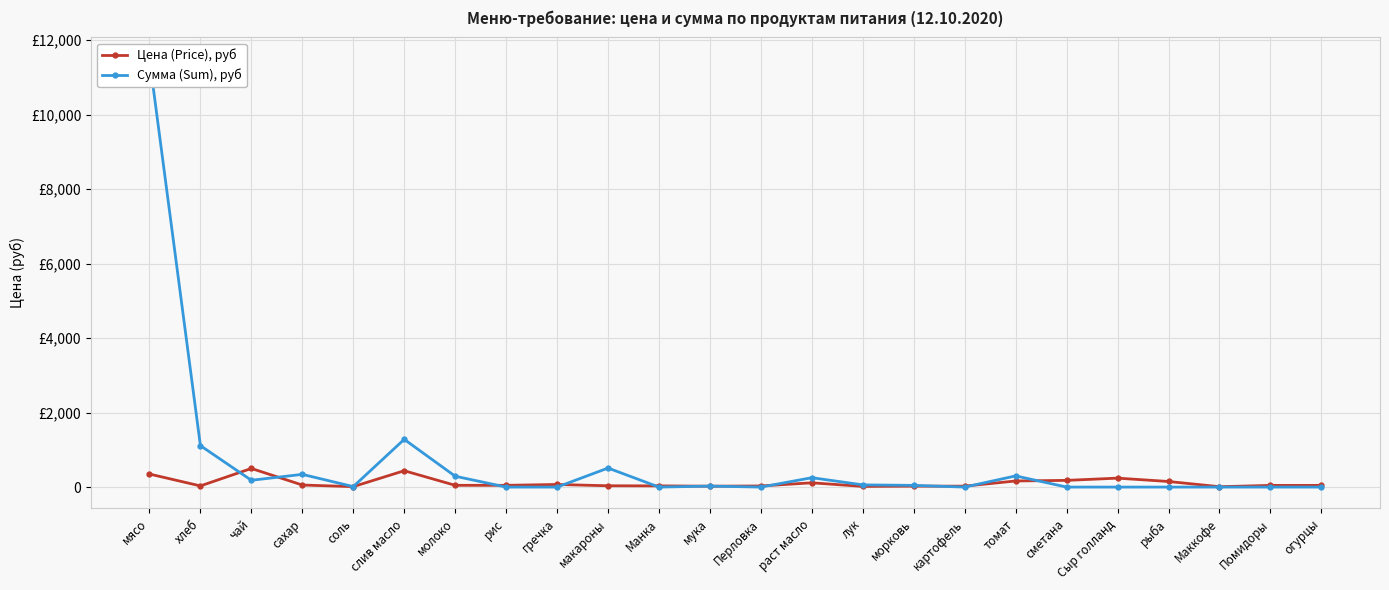

In Цена (Price), руб, how many points are higher than both neighbors (excluding endpoints)?

5